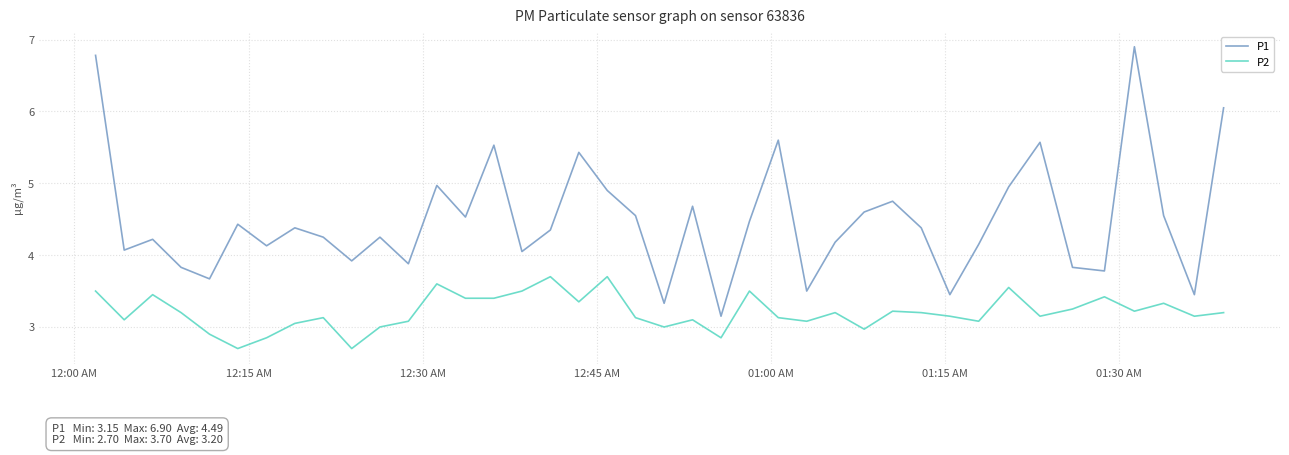

Does the chart have visible grid lines?

Yes